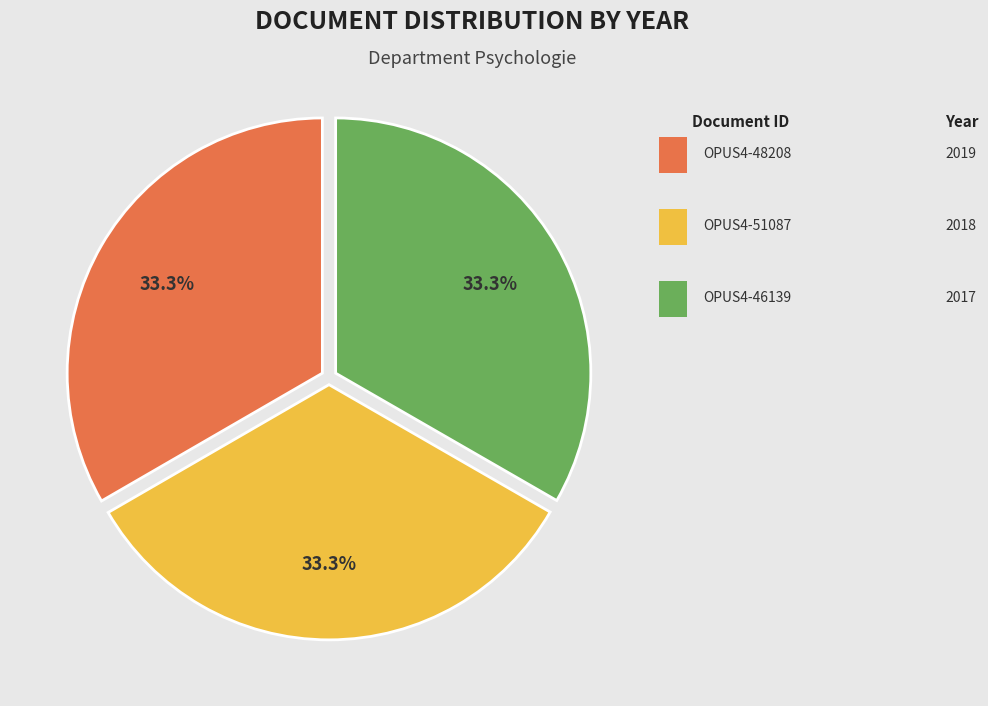

Is there any slice that represents more than half of the pie?

No